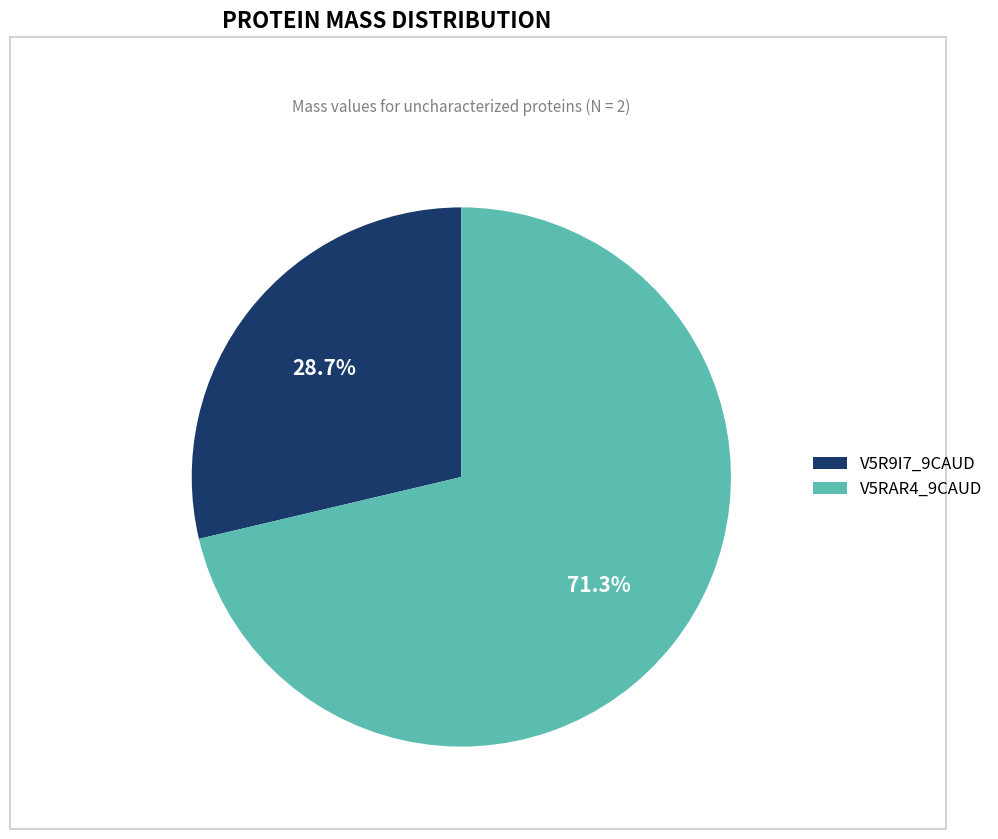

Combined, do V5R9I7_9CAUD and V5RAR4_9CAUD account for over 50%?

Yes